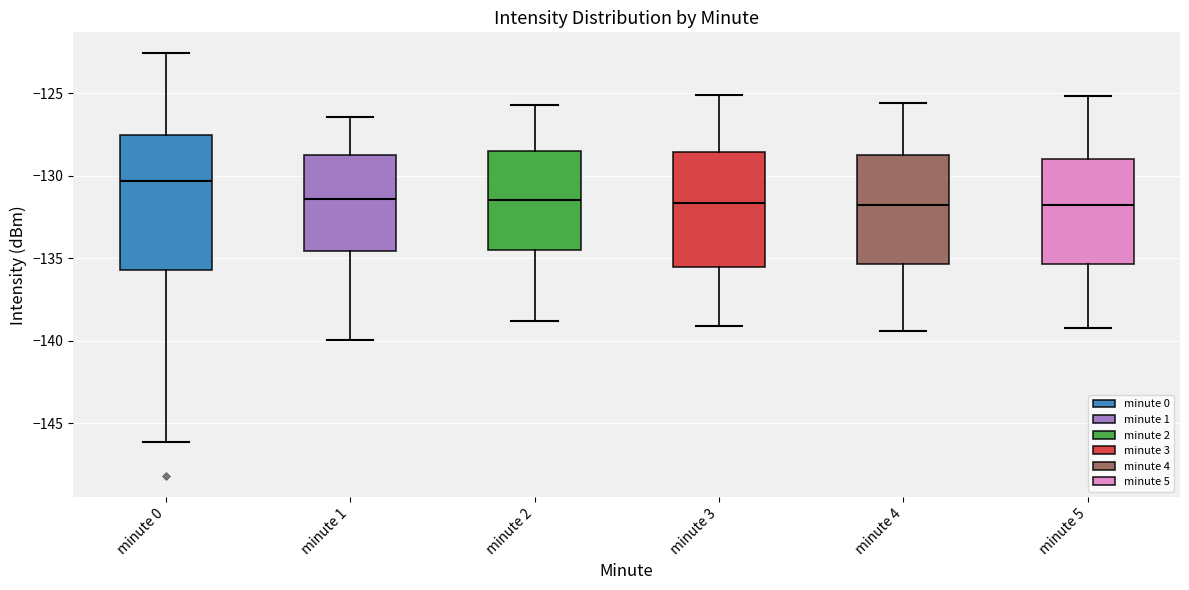

Reading left to right, transcribe this box plot: for each box, give where its median line is, the range the box spans, and where its two whiskers end, as read against the y-axis. The values are not printed on the chart, so give them approximately, as read against the axis.

minute 0: median -130.5, box -135.5 to -127.5, whiskers -146.0 to -122.5
minute 1: median -131.5, box -134.5 to -129.0, whiskers -140.0 to -126.5
minute 2: median -131.5, box -134.5 to -128.5, whiskers -139.0 to -125.5
minute 3: median -131.5, box -135.5 to -128.5, whiskers -139.0 to -125.0
minute 4: median -131.5, box -135.5 to -128.5, whiskers -139.5 to -125.5
minute 5: median -132.0, box -135.5 to -129.0, whiskers -139.0 to -125.0